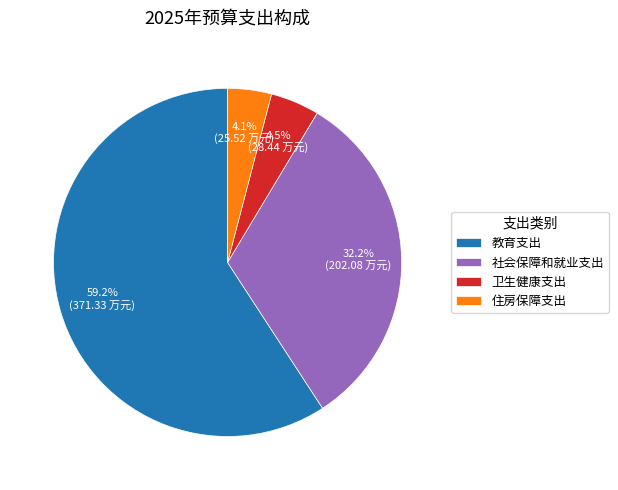

Which has a higher value, 教育支出 or 卫生健康支出?

教育支出